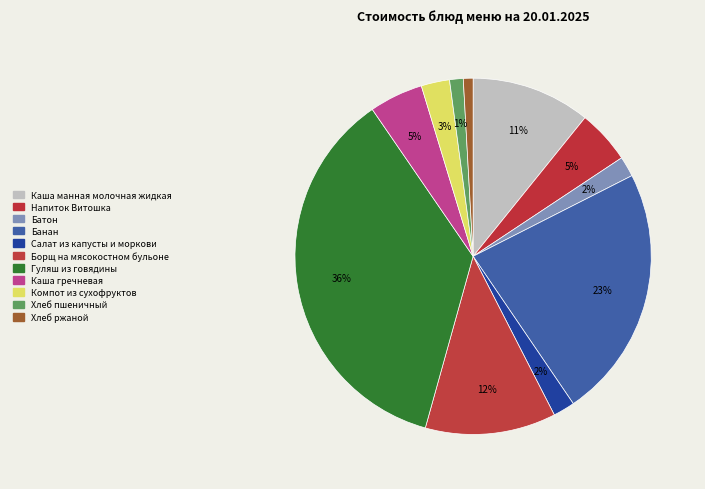

What percentage is NOT represented by Гуляш из говядины?

63.9%